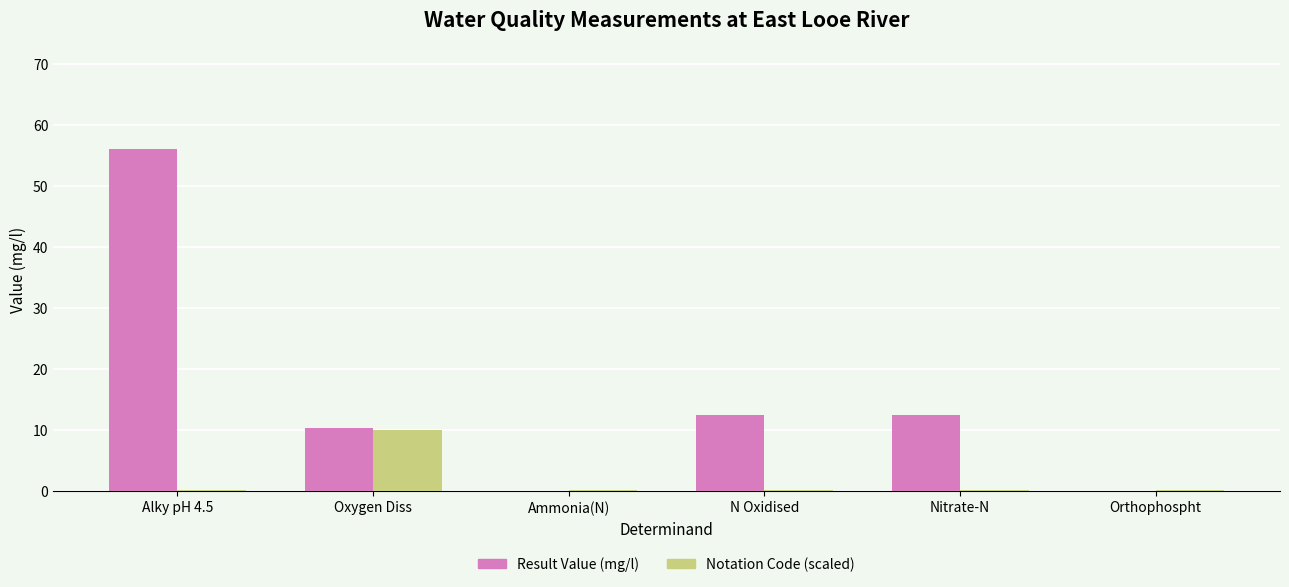

How many data points in Result Value (mg/l) are above 12?

3